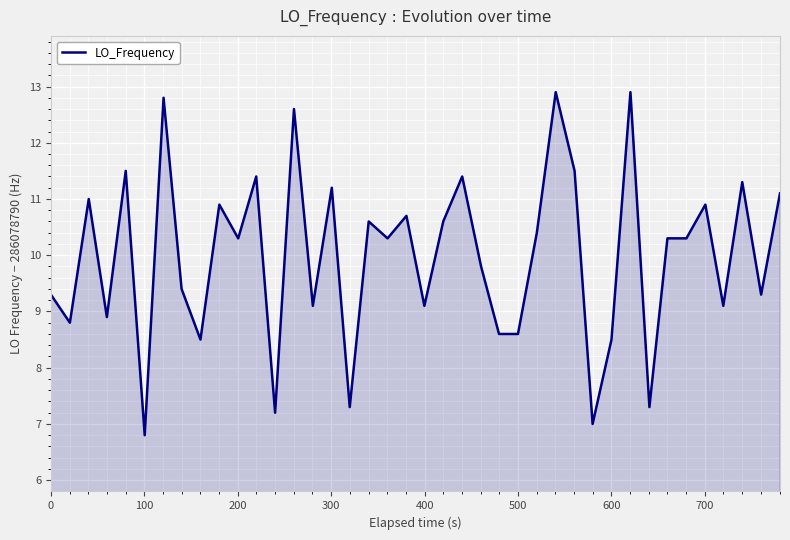

Reading right to left, transcribe all the data shown in this chart.

11.1	9.3	11.3	9.1	10.9	10.3	10.3	7.3	12.9	8.5	7.0	11.5	12.9	10.4	8.6	8.6	9.8	11.4	10.6	9.1	10.7	10.3	10.6	7.3	11.2	9.1	12.6	7.2	11.4	10.3	10.9	8.5	9.4	12.8	6.8	11.5	8.9	11.0	8.8	9.3